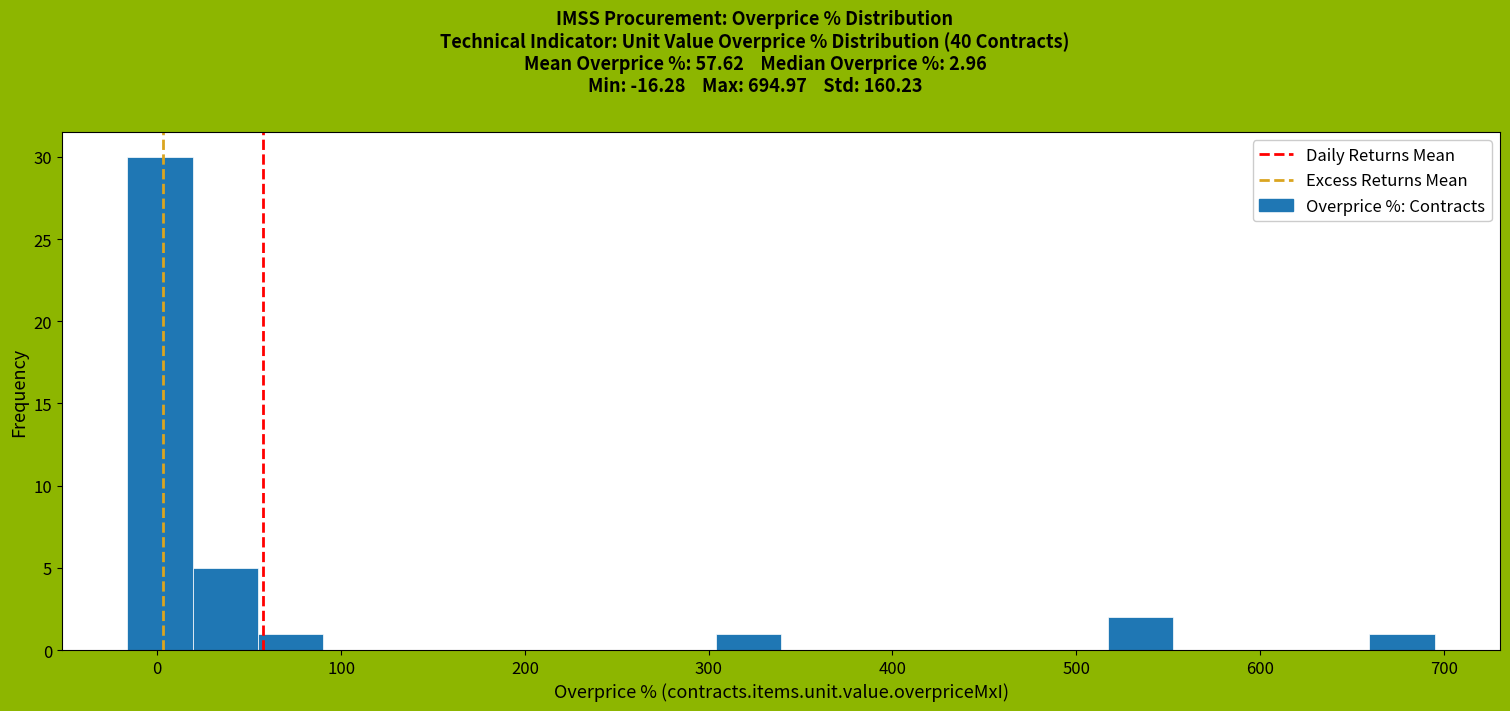

Read against the x-axis, roughly where is the centre of the tallest bar?

0